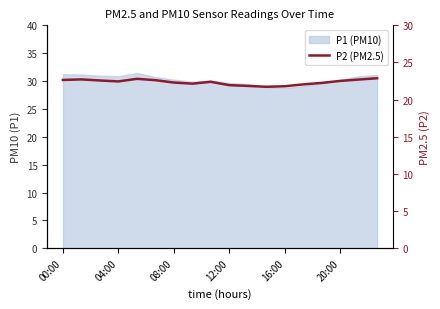

What is the sum of all values?

402.4